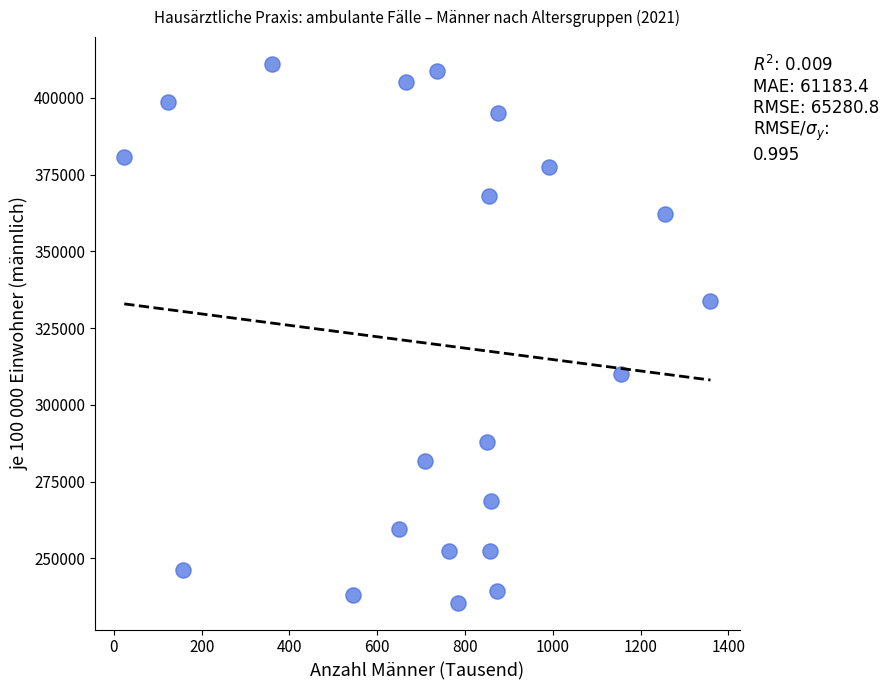

What Y value in the scatter plot is closest to 323312?

333954